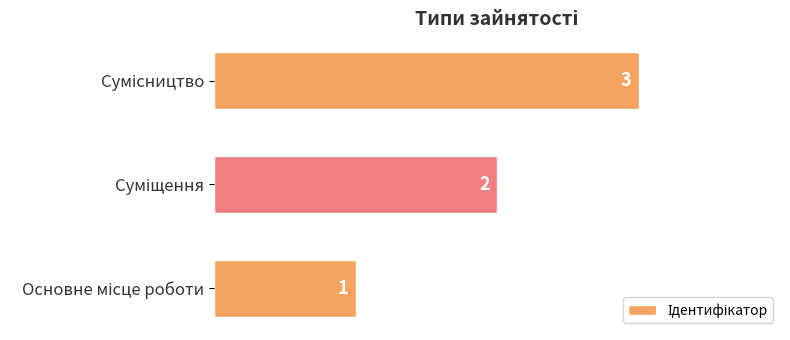

What is the greatest value displayed?

3